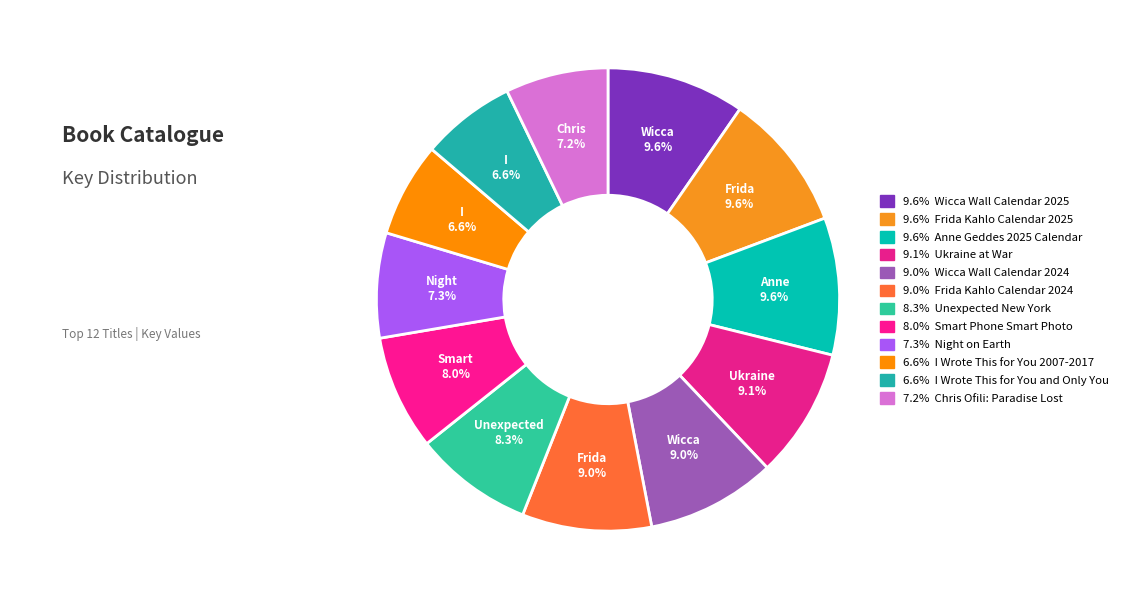

Which category has the biggest portion of the pie?

Wicca Wall Calendar 2025